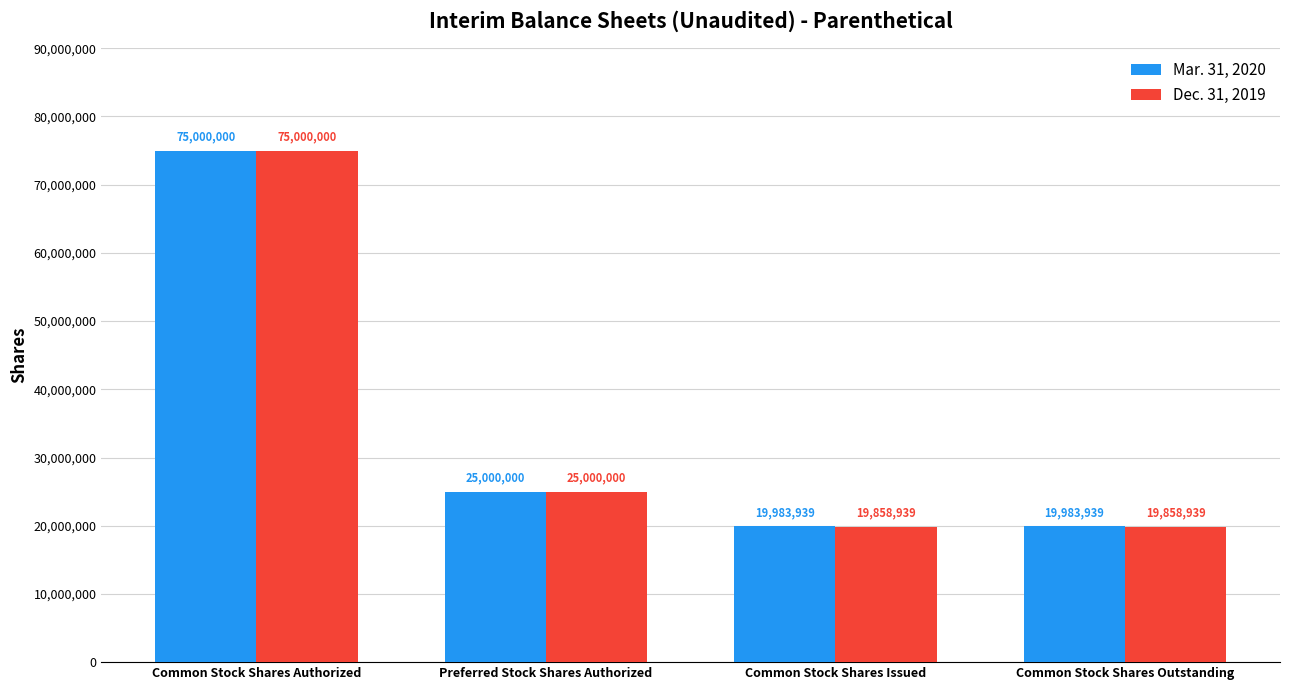

Are the bars grouped side by side (vs. stacked)?

Yes